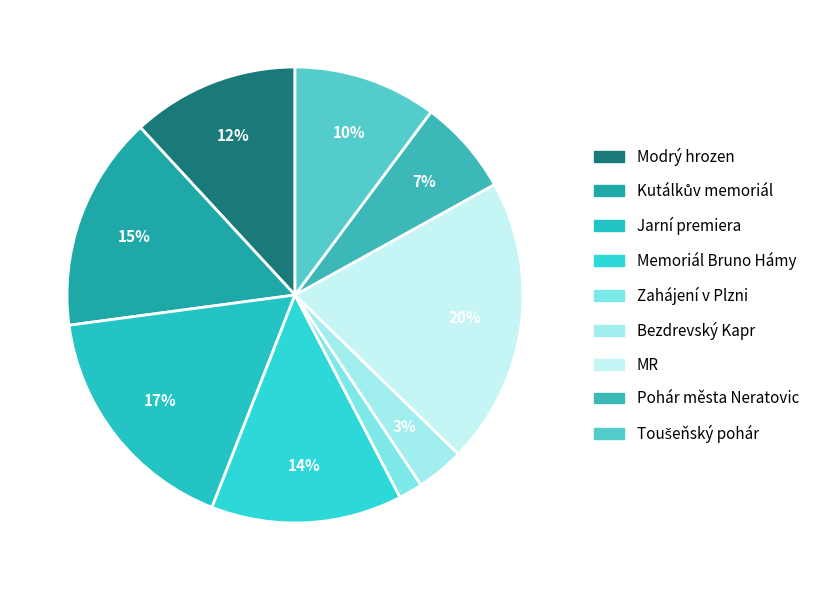

How many segments does this pie chart have?

9